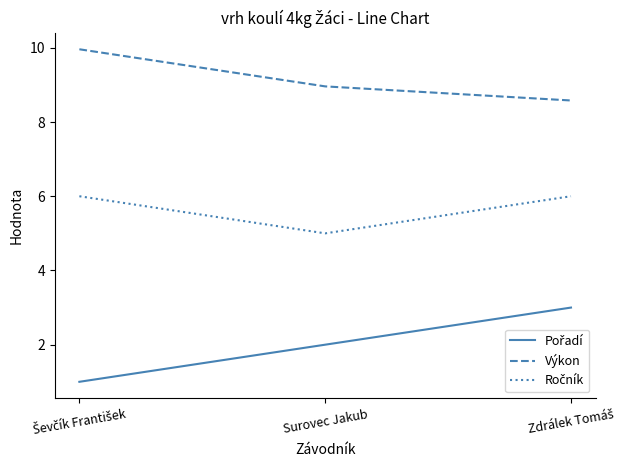

How many lines are shown in the chart?

3